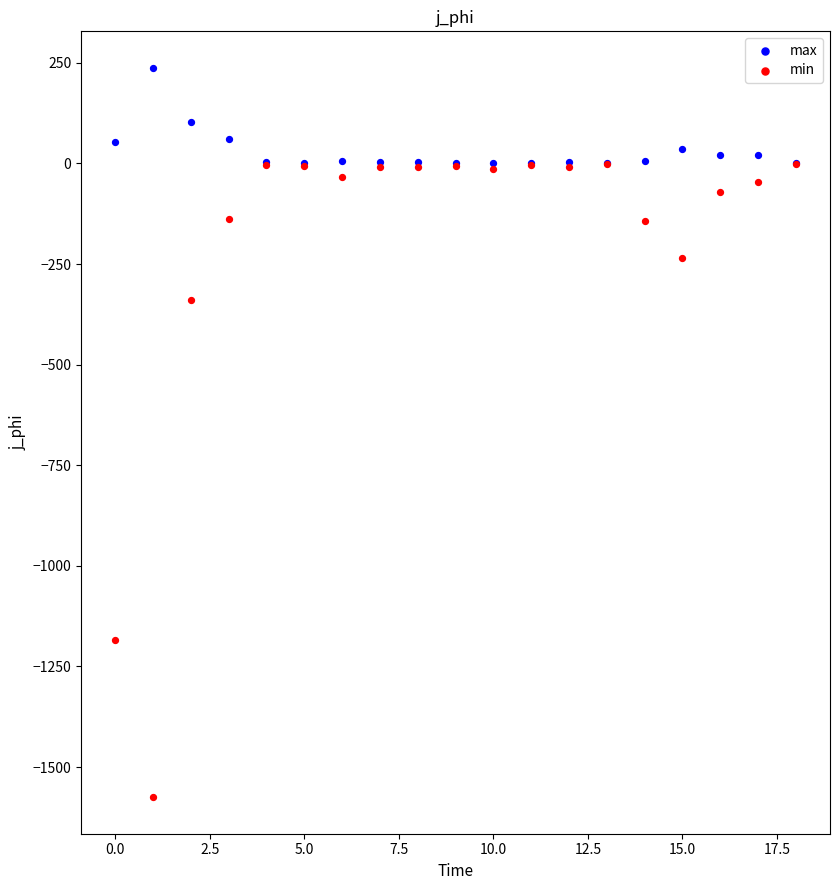

Across all series, what Y value is closest to -668?

-339.0